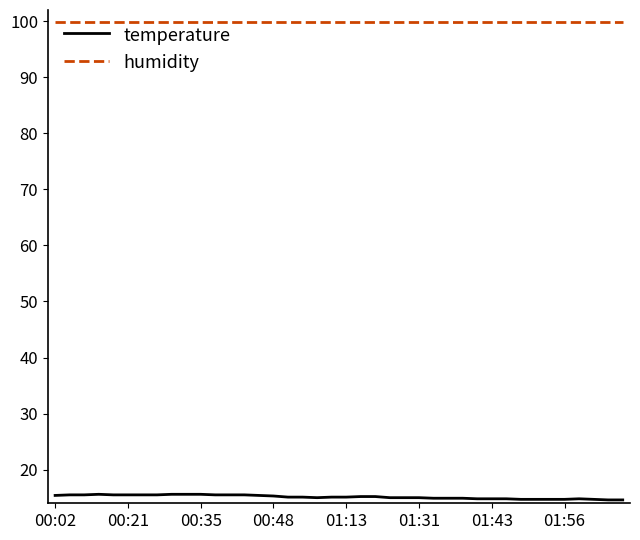

What is the minimum value for humidity?

99.9